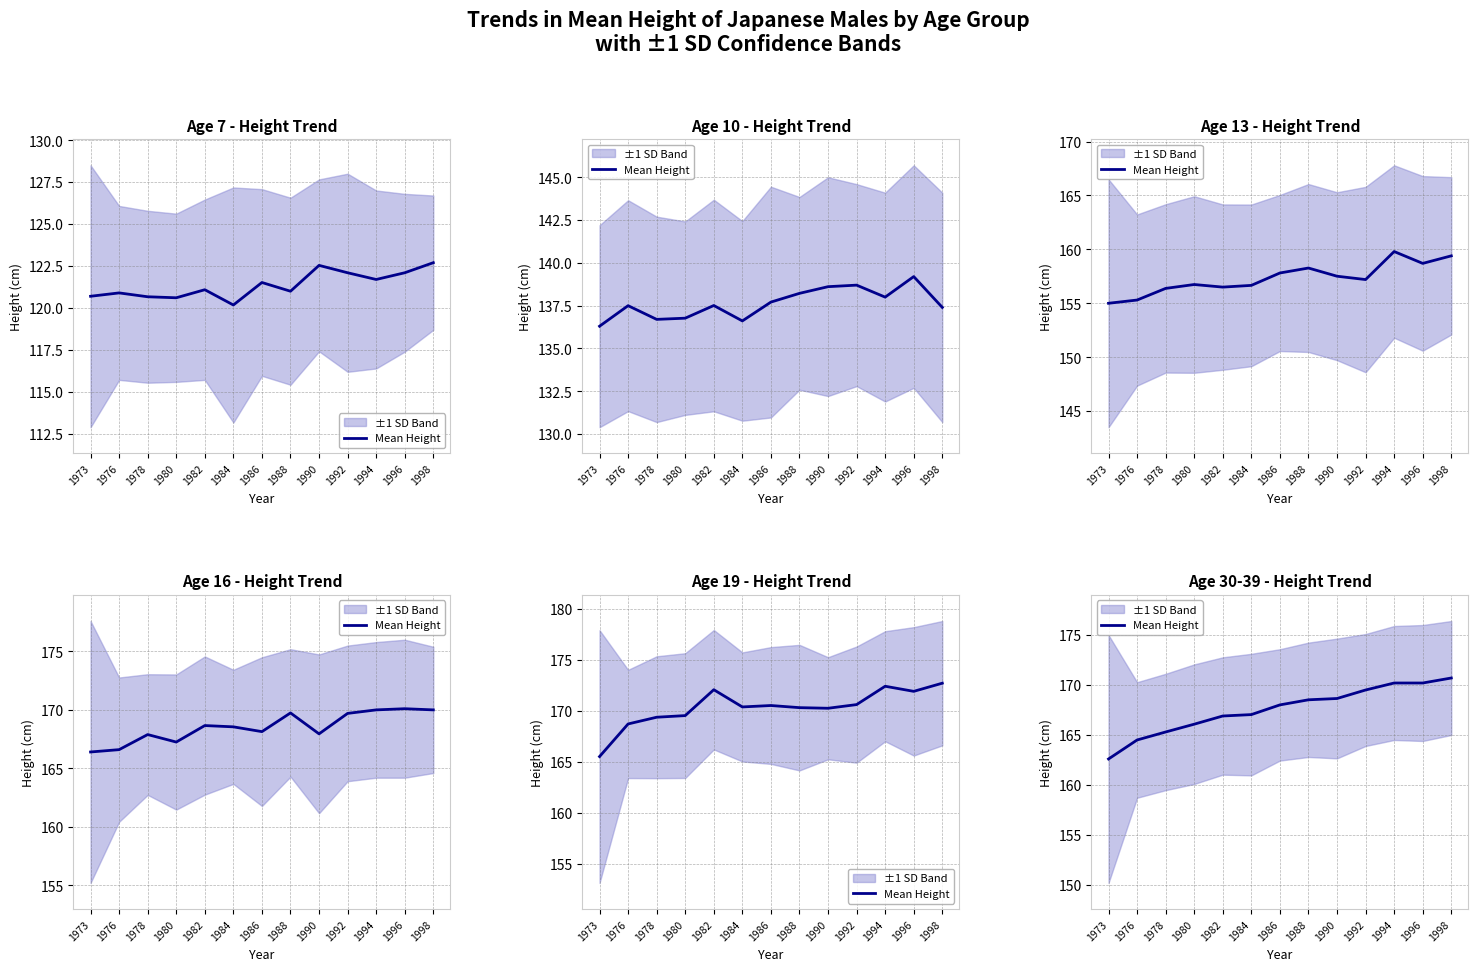

List the labels in order of value, largest first.

1998, 1994, 1996, 1992, 1990, 1988, 1986, 1984, 1982, 1980, 1978, 1976, 1973